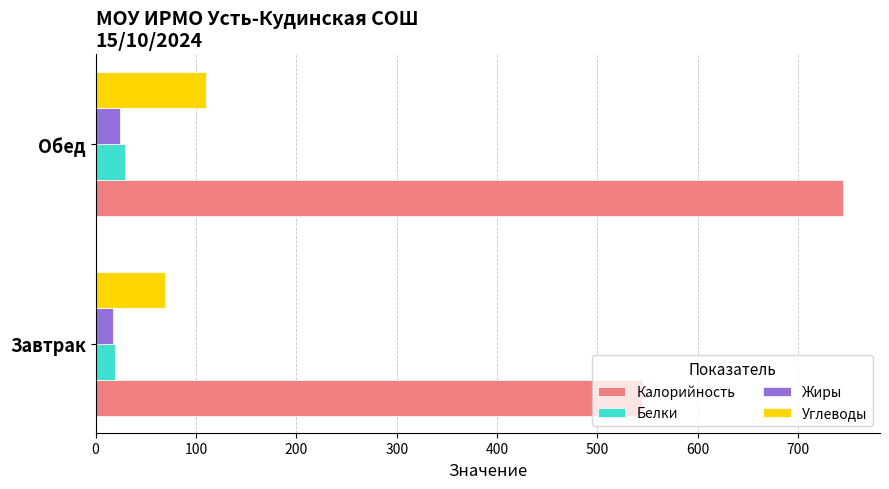

How many values in the Жиры series are below 24?

1